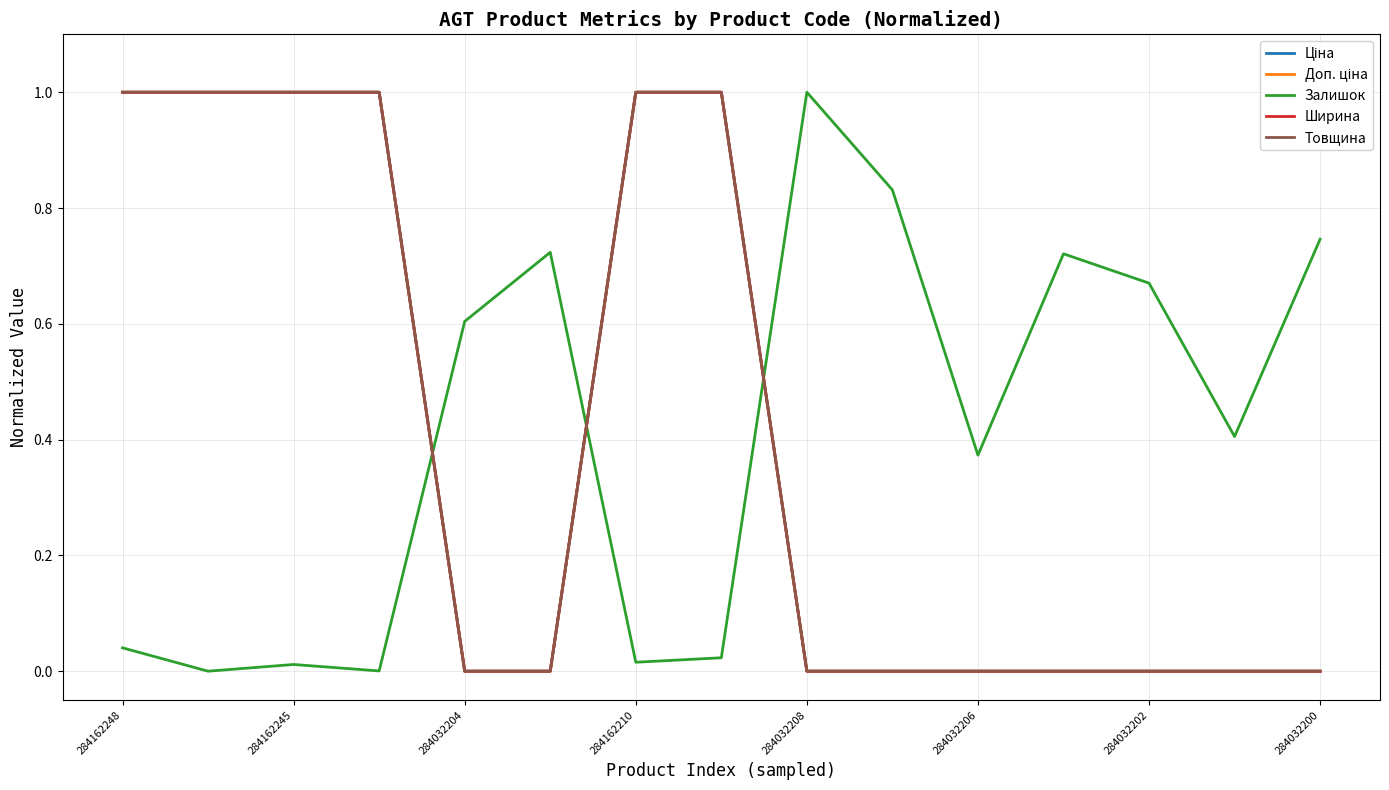

At which category is the sum across all series the highest?

284162248